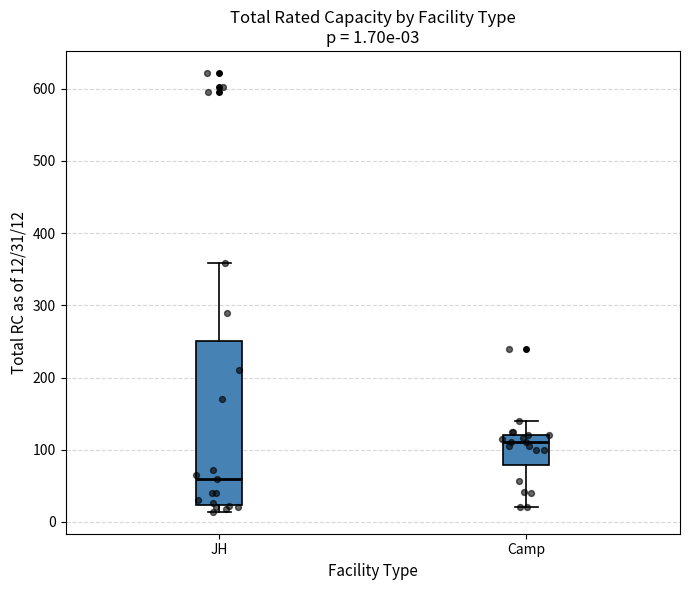

Which box is the tallest, from its lower edge to its upper edge?

JH